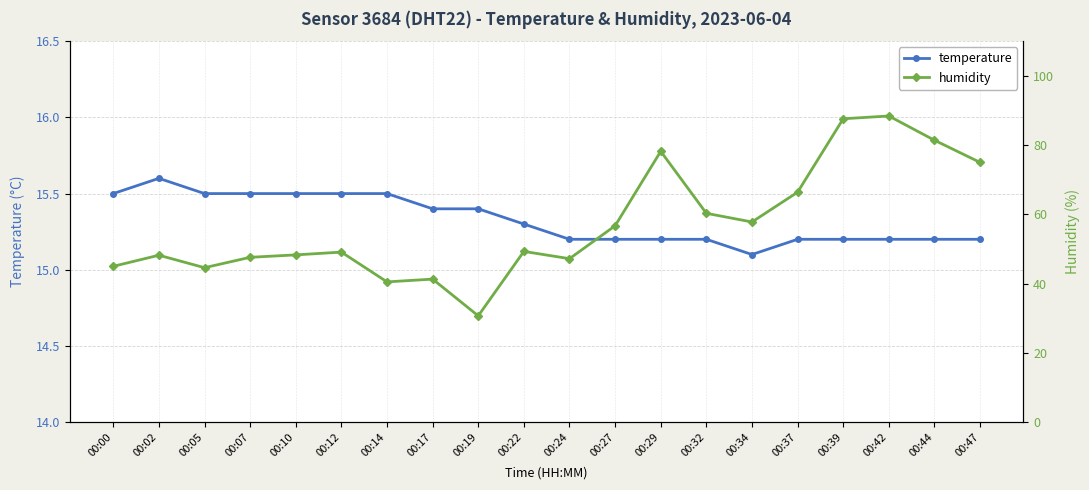

Rank the series at 00:00 from lowest to highest value.

temperature, humidity